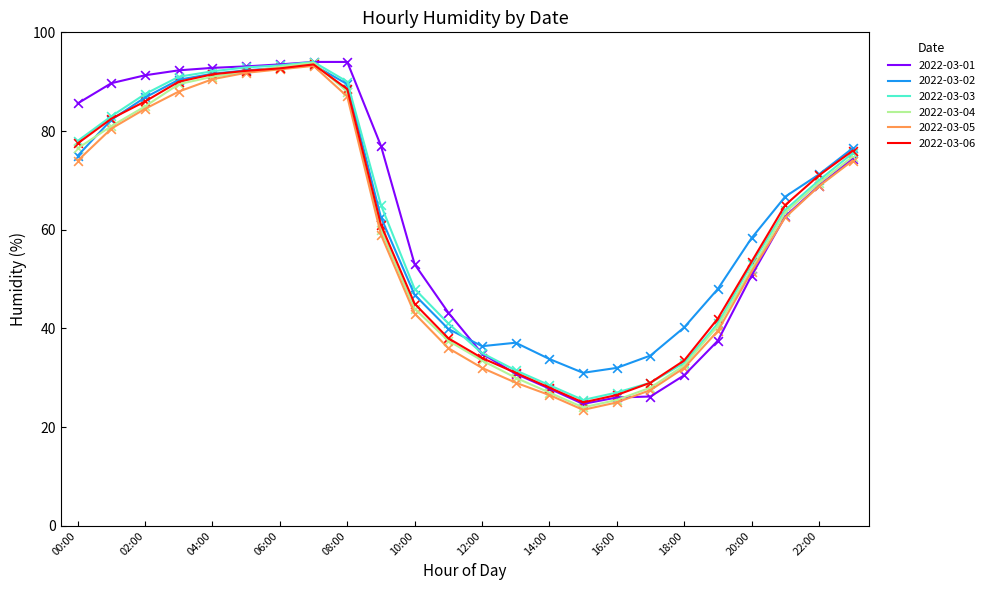

What is the smallest value displayed?

23.5